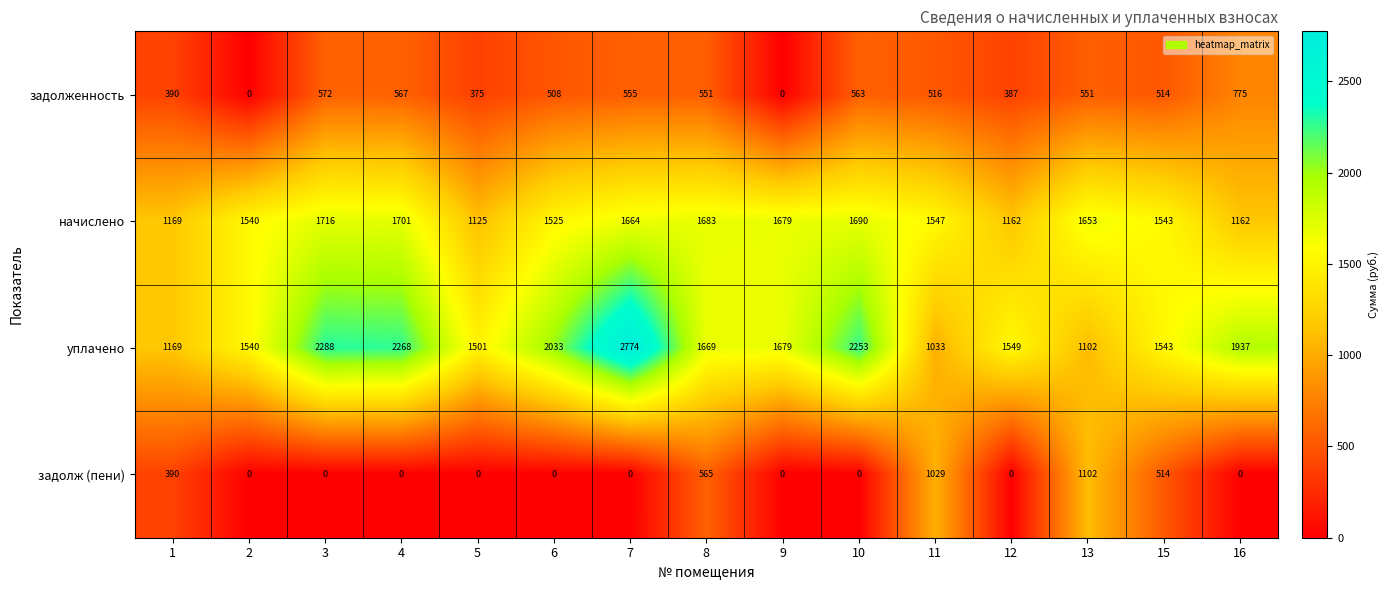

At which category is the sum across all series the highest?

7